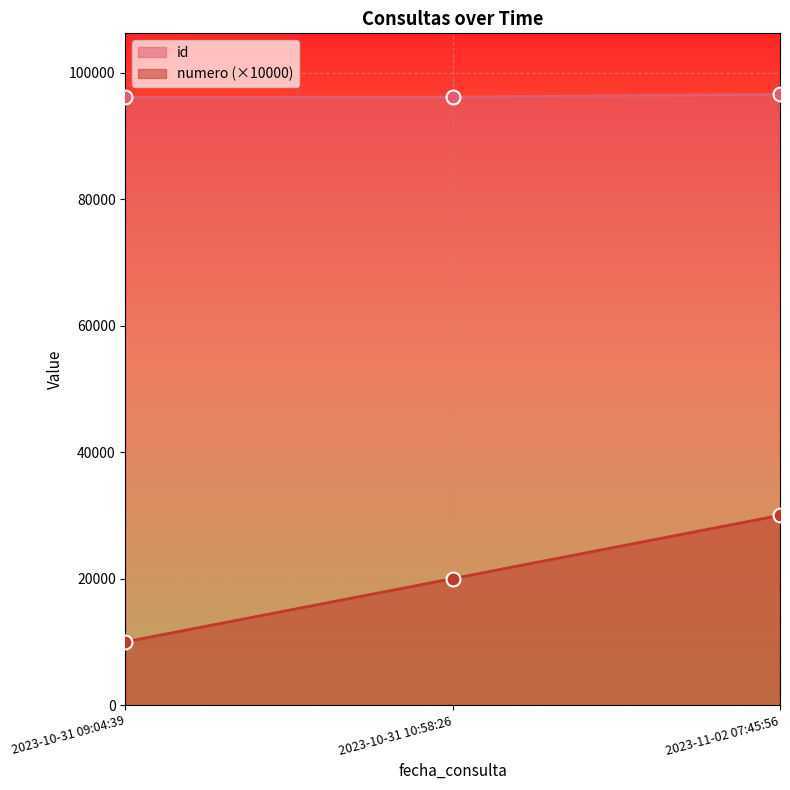

Reading left to right, list all the values displayed in this chart.

id: 96086	96112	96550
numero: 10000	20000	30000